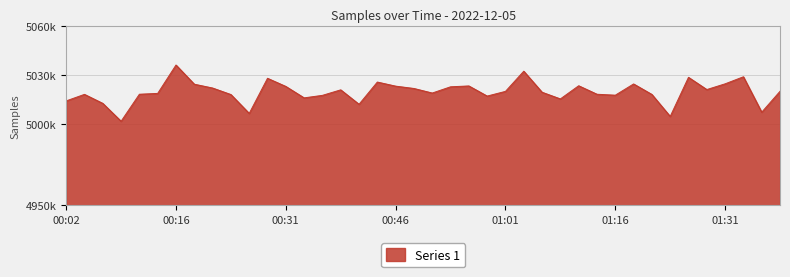

How many points are lower than both their immediate neighbors (excluding endpoints)?

11